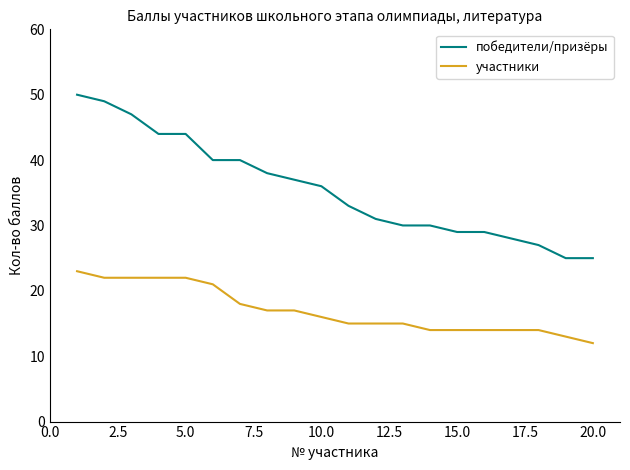

Which series has the widest spread of values?

победители/призёры